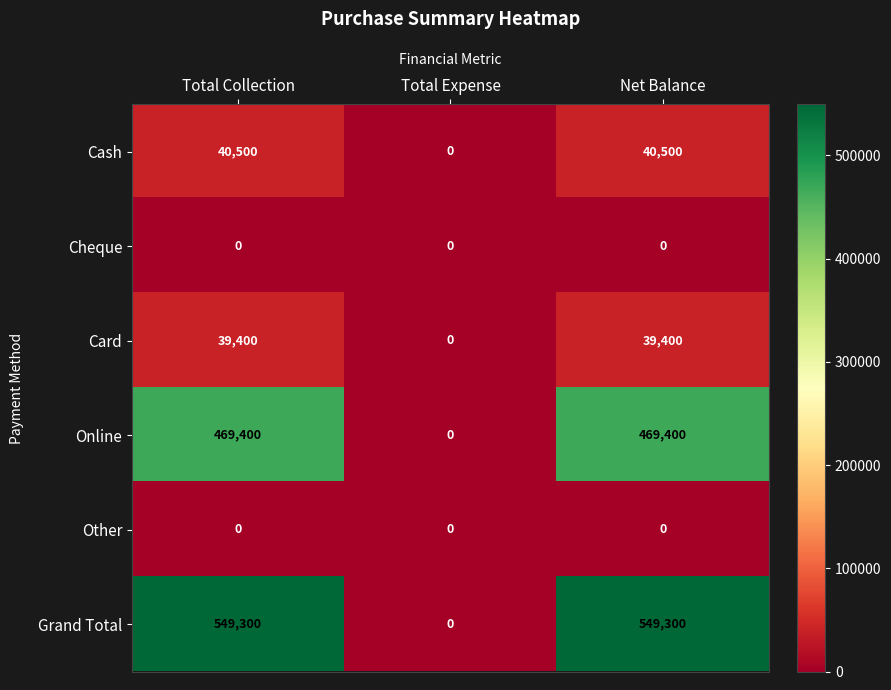

What is the total value across all series at Total Collection?

1098600